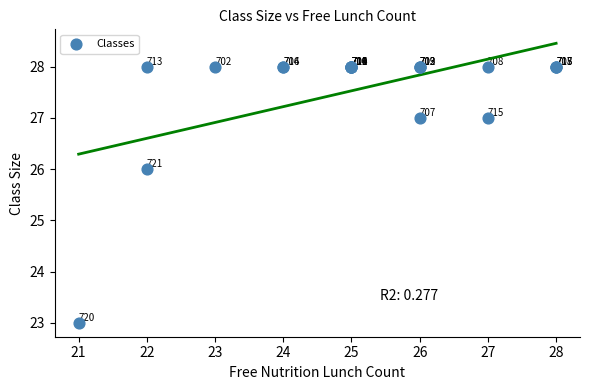

What Y value in the scatter plot is closest to 25?

26